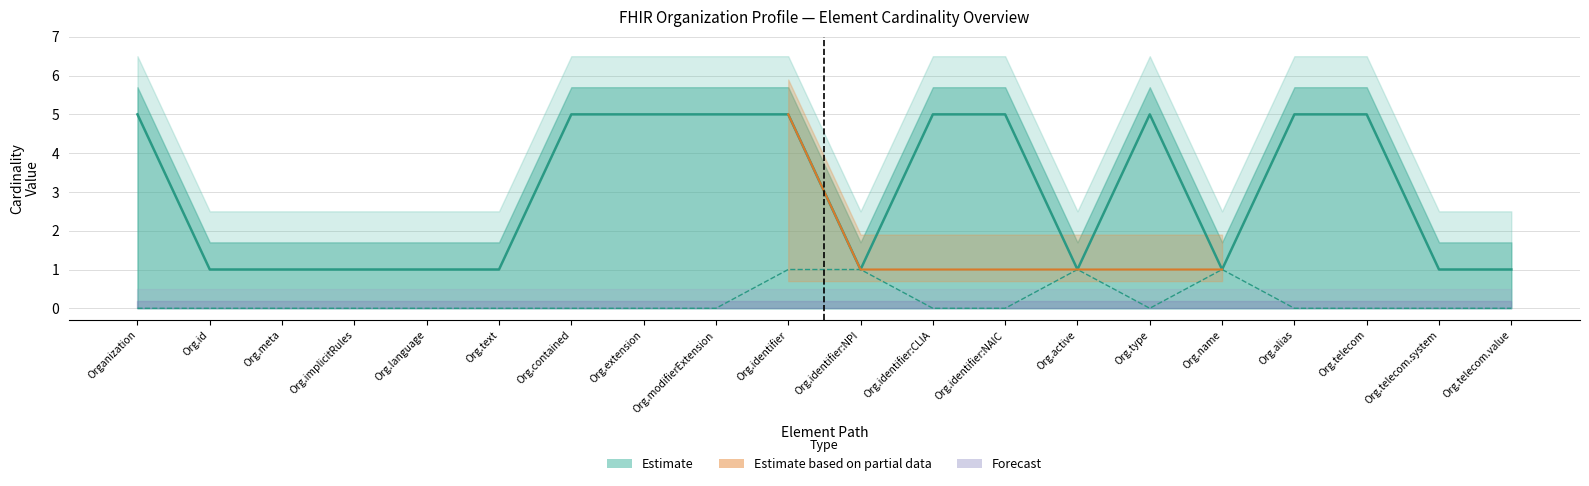

Rank the categories by Max_numeric value from highest to lowest.

Organization, Org.contained, Org.extension, Org.modifierExtension, Org.identifier, Org.identifier:CLIA, Org.identifier:NAIC, Org.type, Org.alias, Org.telecom, Org.id, Org.meta, Org.implicitRules, Org.language, Org.text, Org.identifier:NPI, Org.active, Org.name, Org.telecom.system, Org.telecom.value